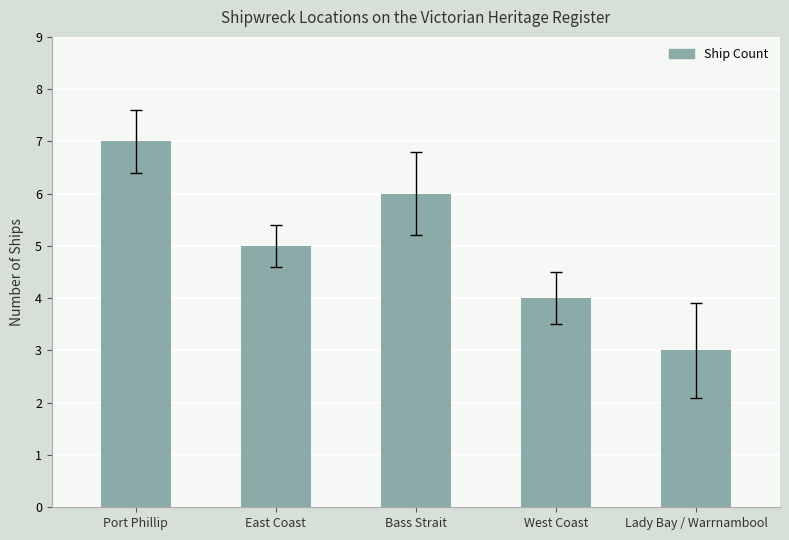

Is it true that the value at Port Phillip is 4?

False